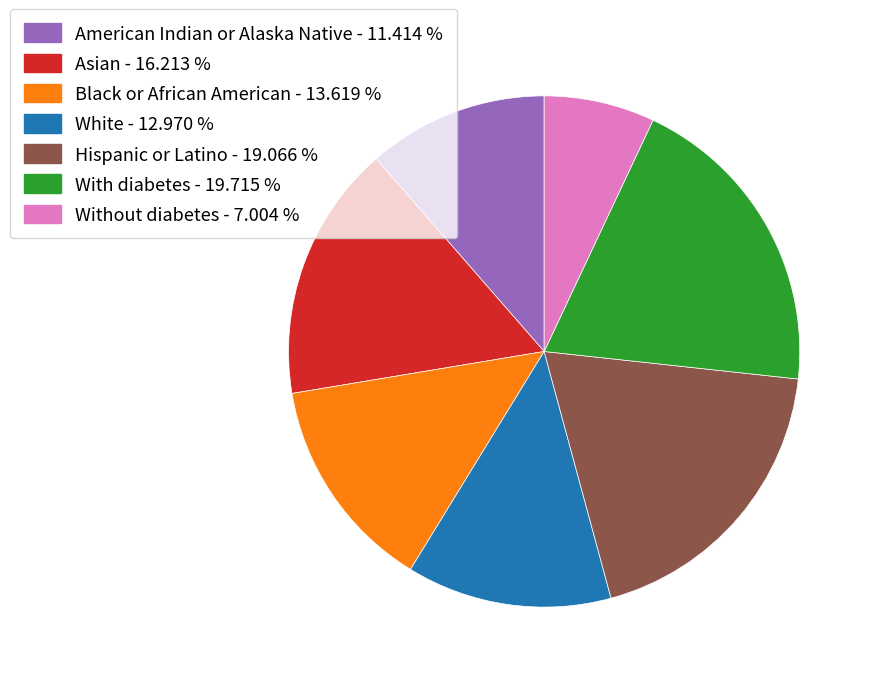

Between Black or African American and Without diabetes, which is larger?

Black or African American